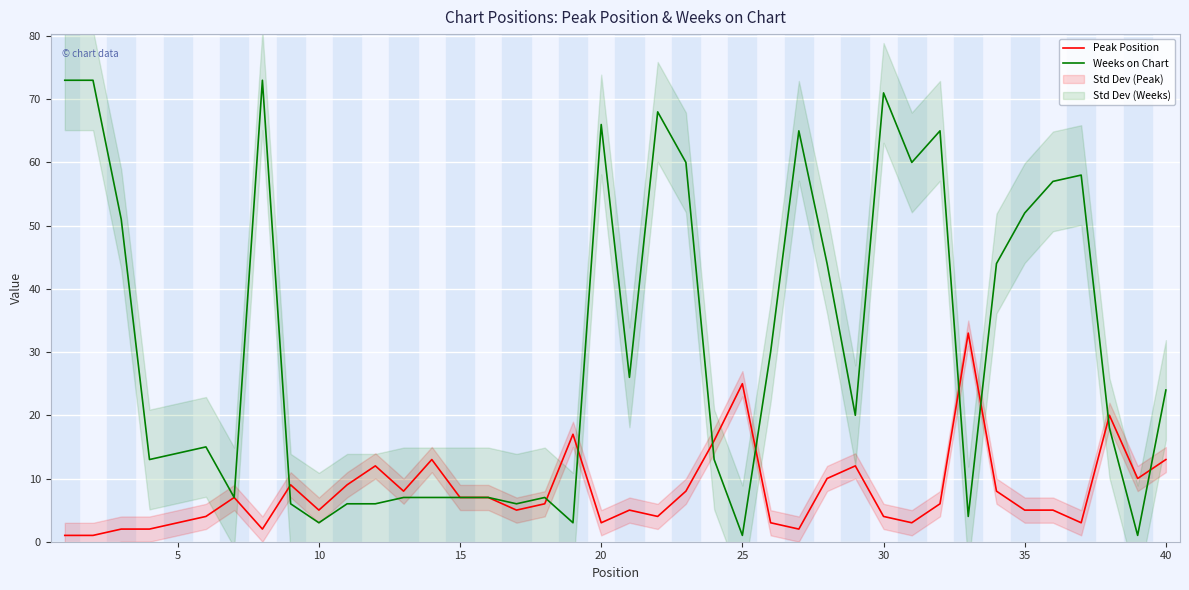

How many lines are shown in the chart?

2